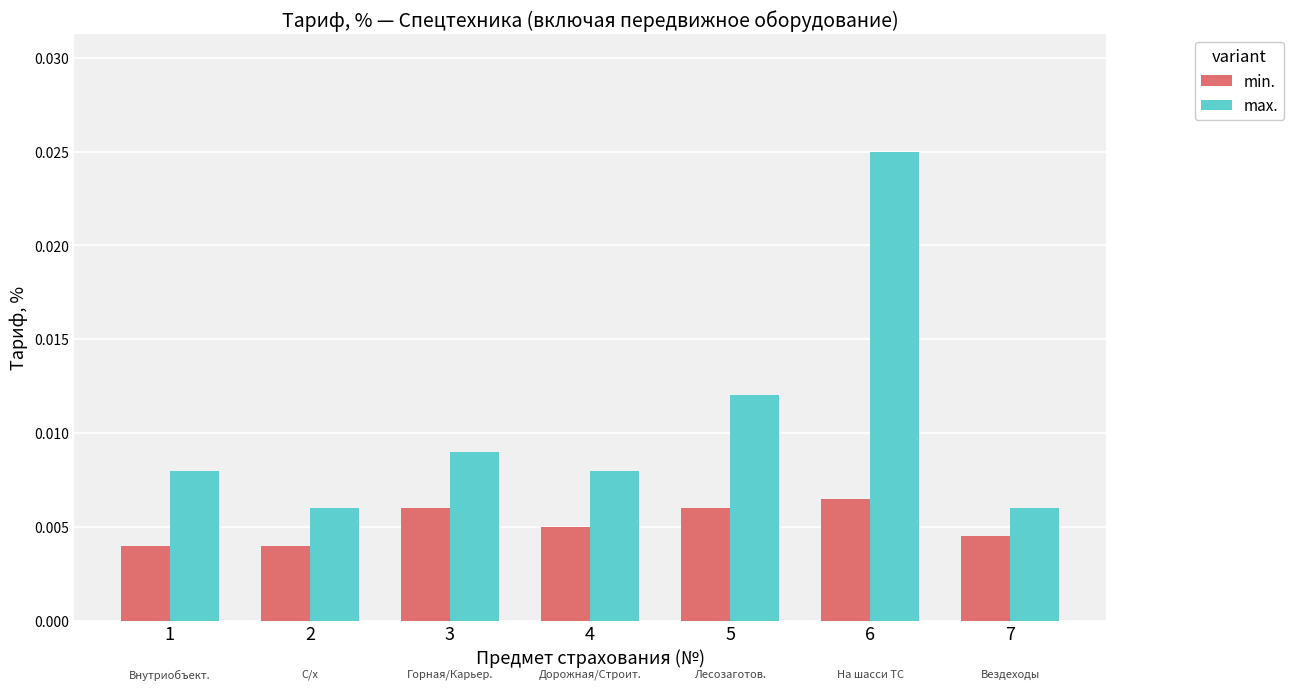

At how many categories does at least one series exceed 0?

7